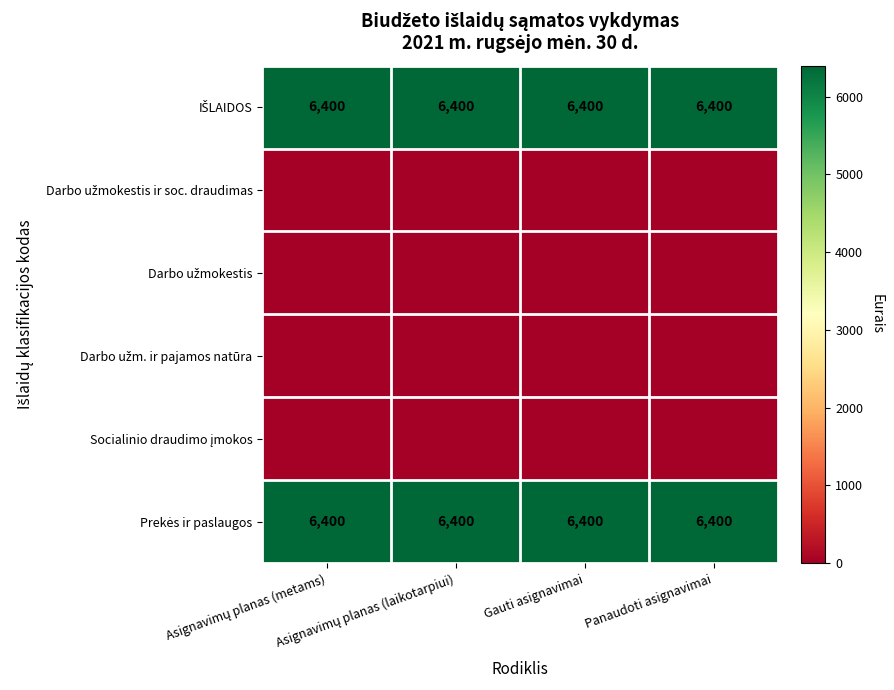

Is it true that Darbo užmokestis equals 0 at Gauti asignavimai?

True